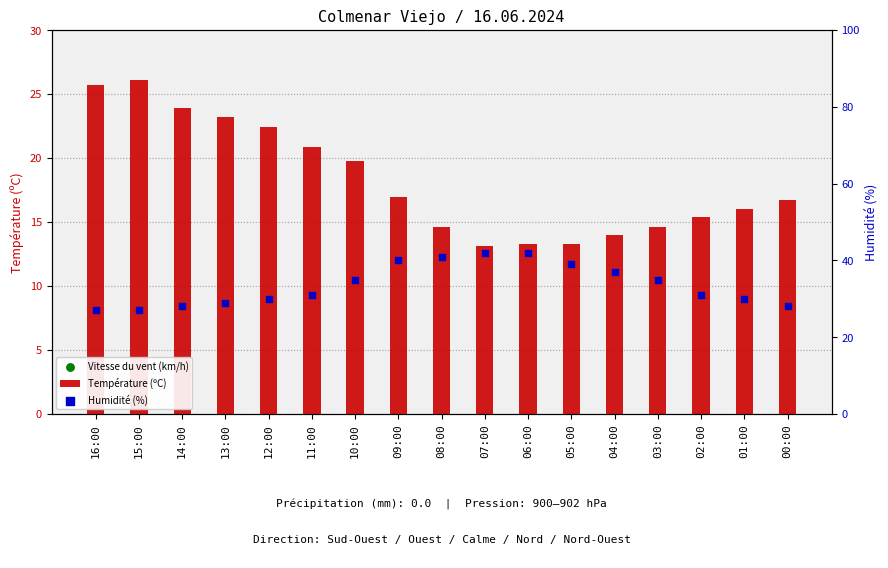

Is the value of Humidité (%) at 02:00 greater than the value of Température (ºC) at 01:00?

Yes